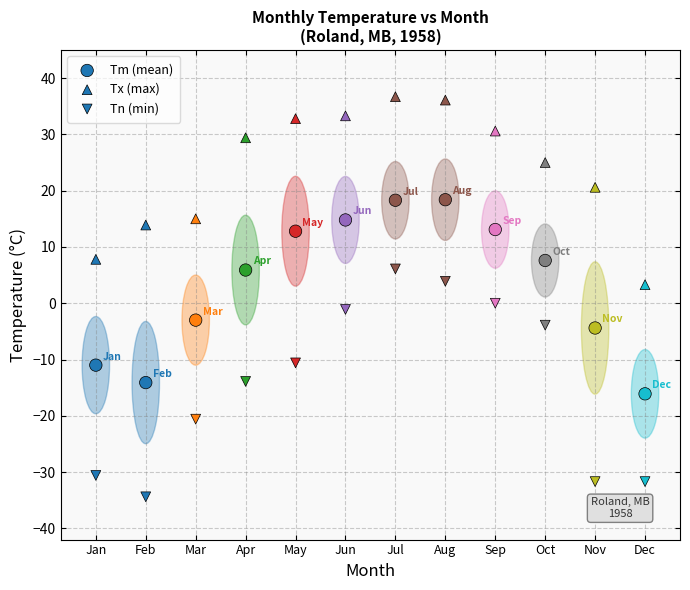

Count the number of points in this scatter plot.

36